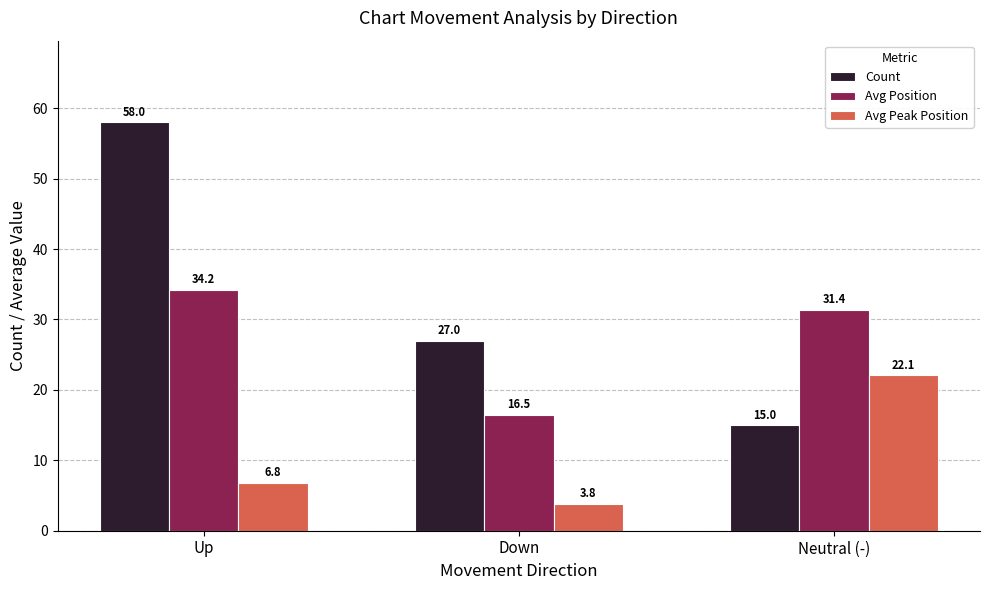

What is the maximum value shown in the chart?

58.0